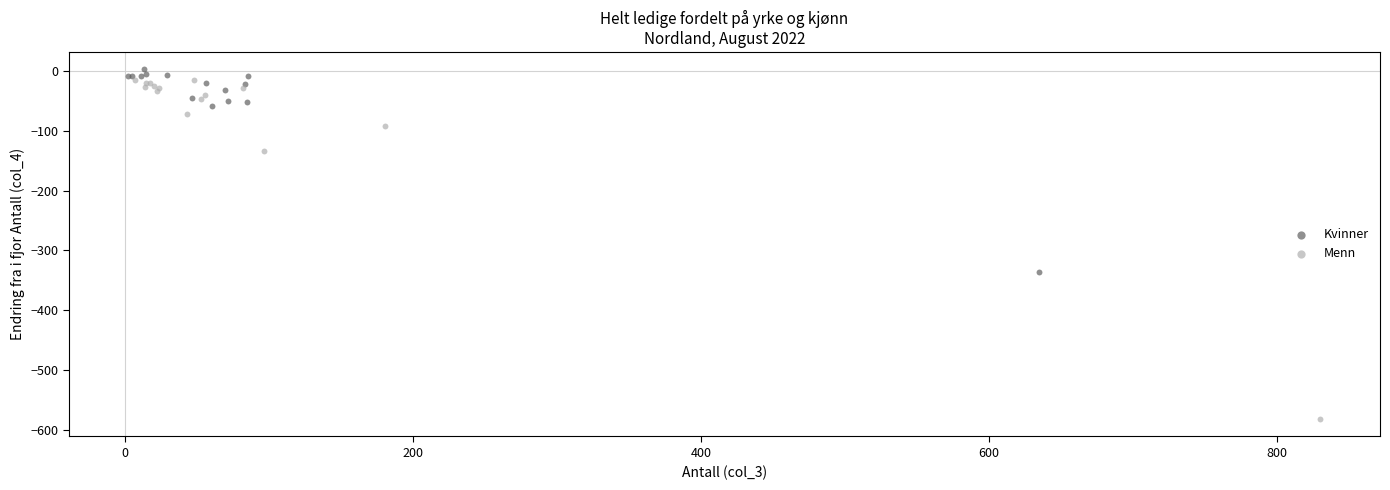

Which series contains the lowest Y value?

Menn